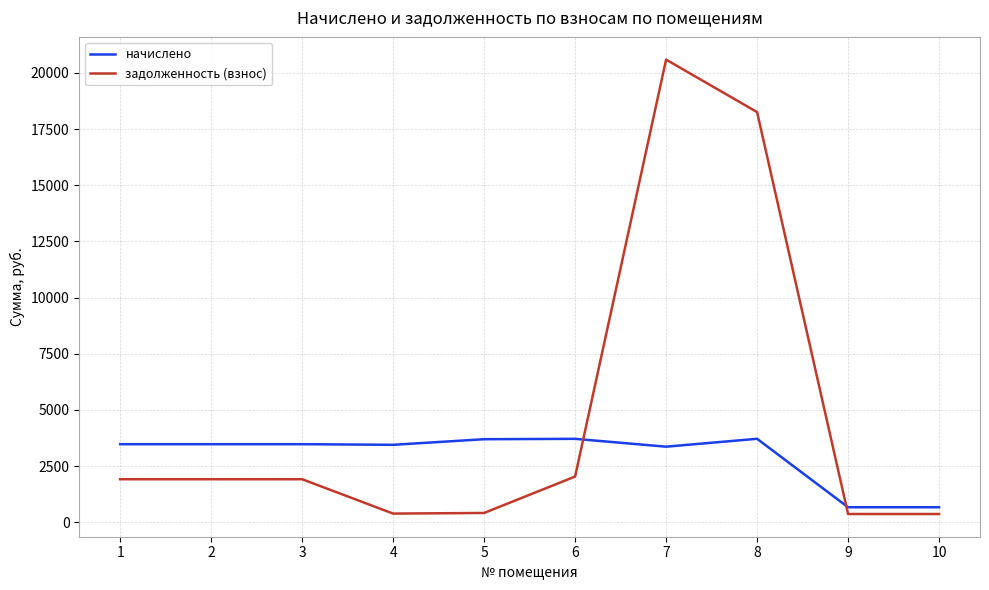

Is this an area chart (filled region under the line)?

No